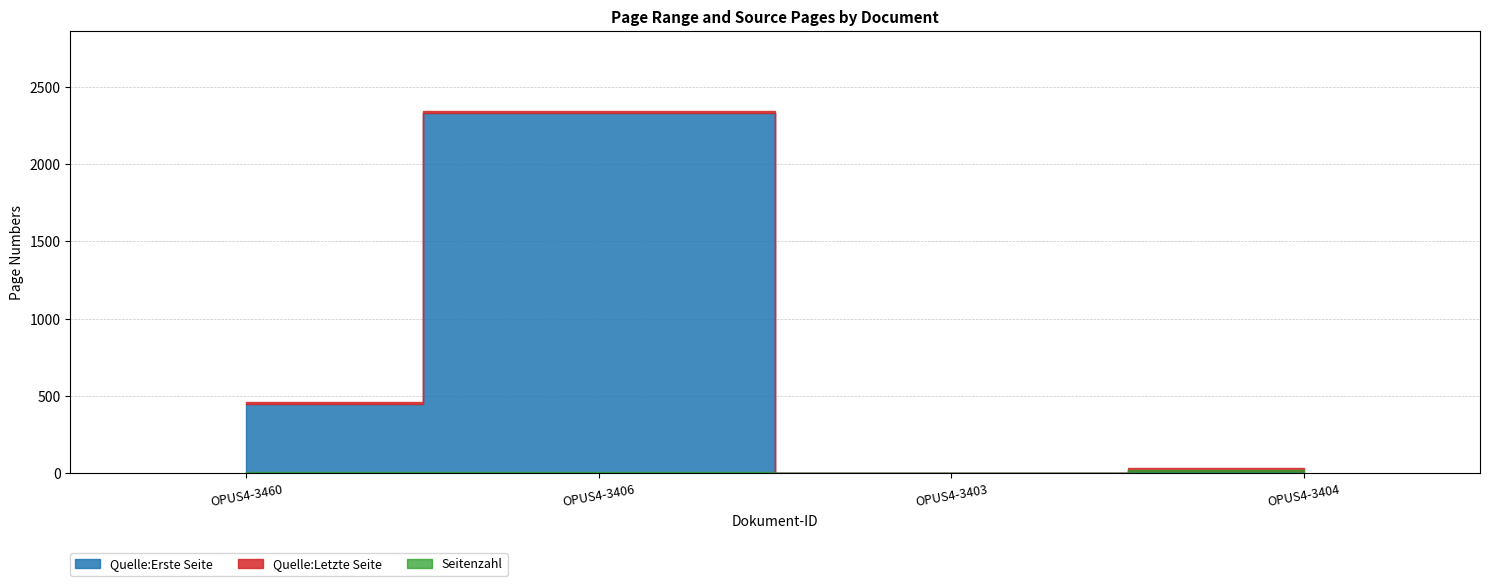

Reading right to left, list all the values displayed in this chart.

Quelle:Erste Seite: 17	0	2332	450
Quelle:Letzte Seite: 36	0	2343	461